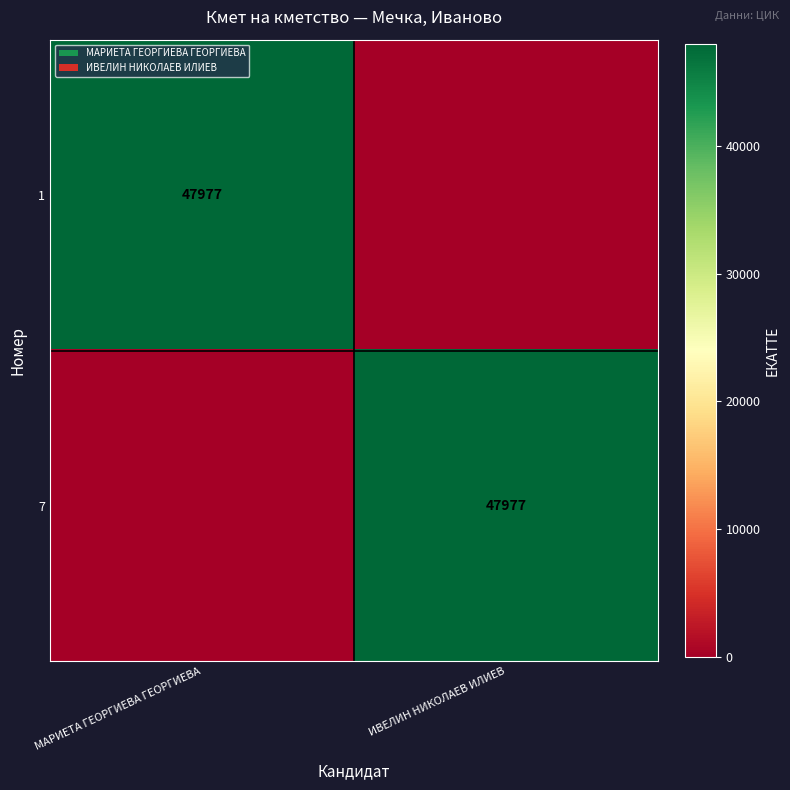

Is it true that 7 equals 68882 at ИВЕЛИН НИКОЛАЕВ ИЛИЕВ?

False